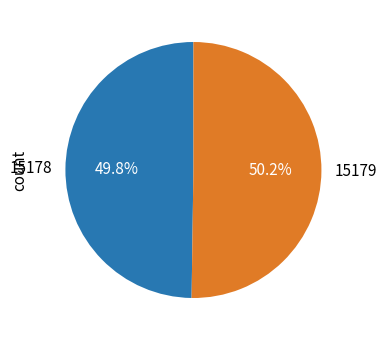

True or false: 15179 accounts for 39% of the total.

False